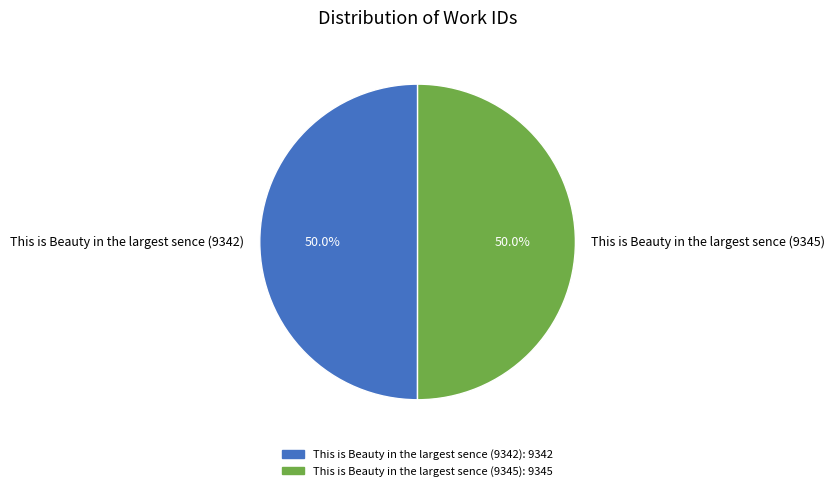

What is the ratio of the value at This is Beauty in the largest sence (9342) to the value at This is Beauty in the largest sence (9345)?

1.0